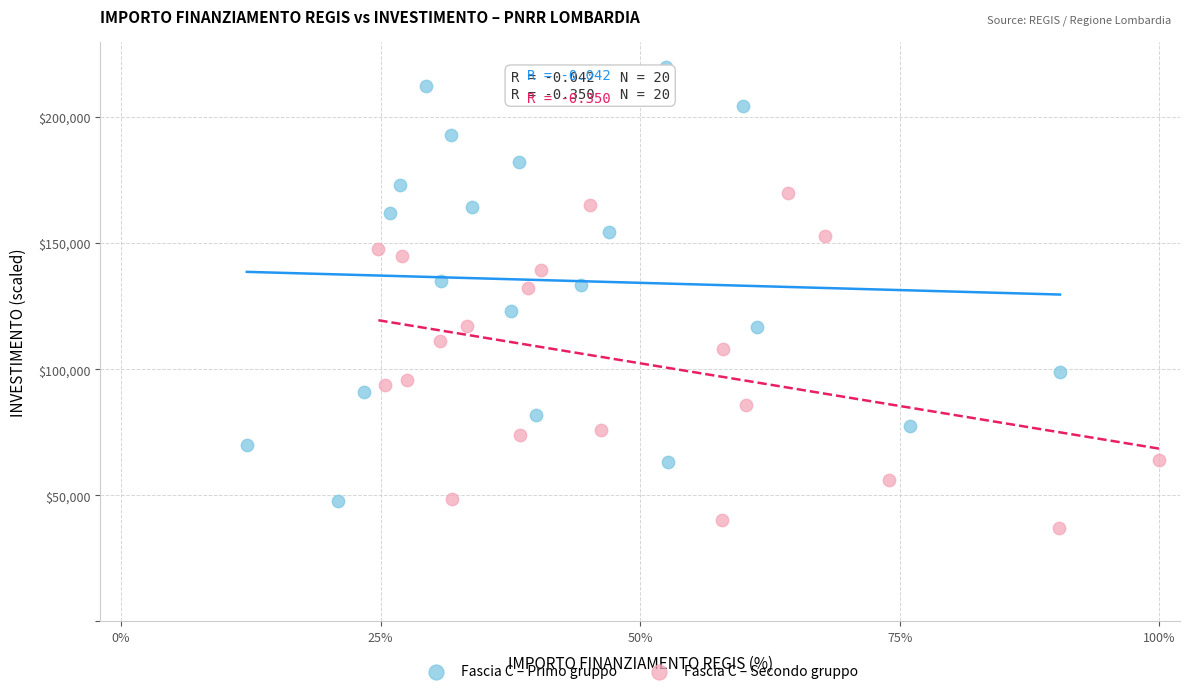

Which series has the widest spread of Y values?

Fascia C – Primo gruppo